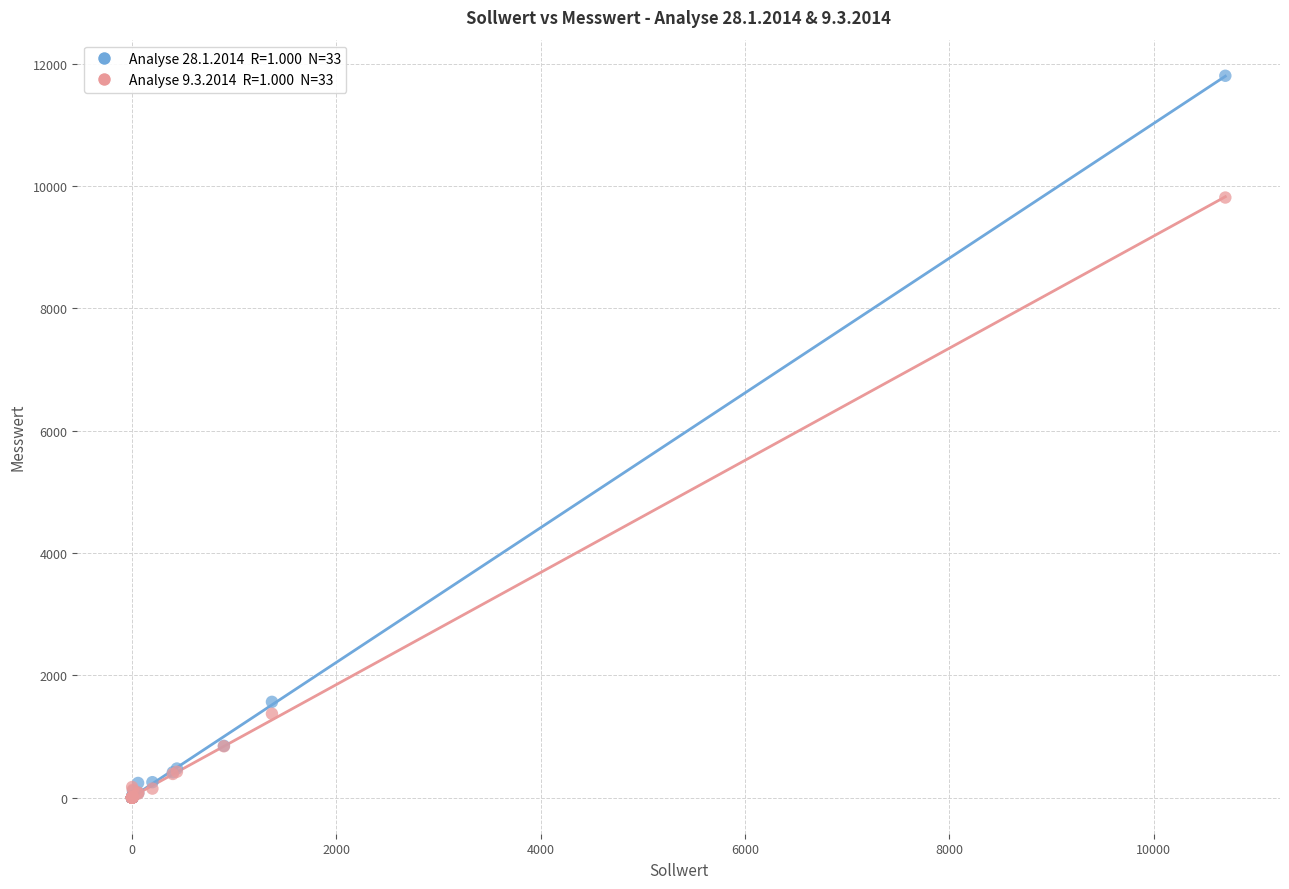

Across all series, what Y value is closest to 5901?

9812.0